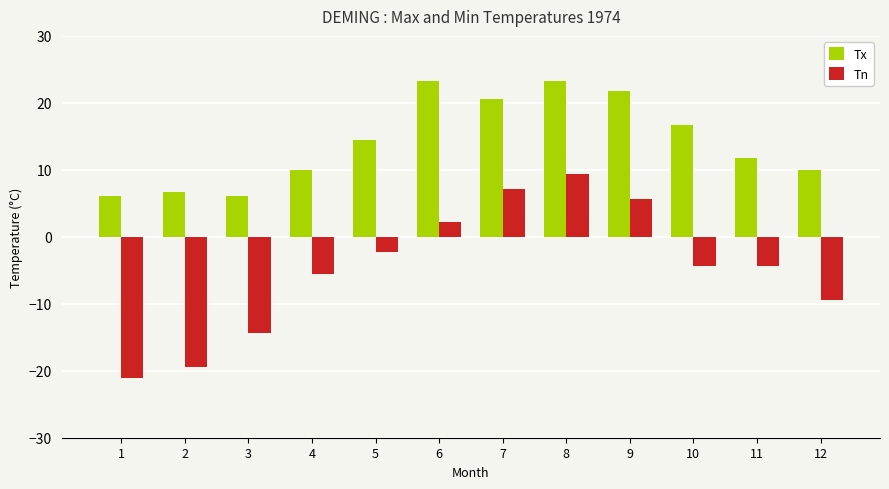

Is the value of Tn at 9 greater than the value of Tx at 4?

No